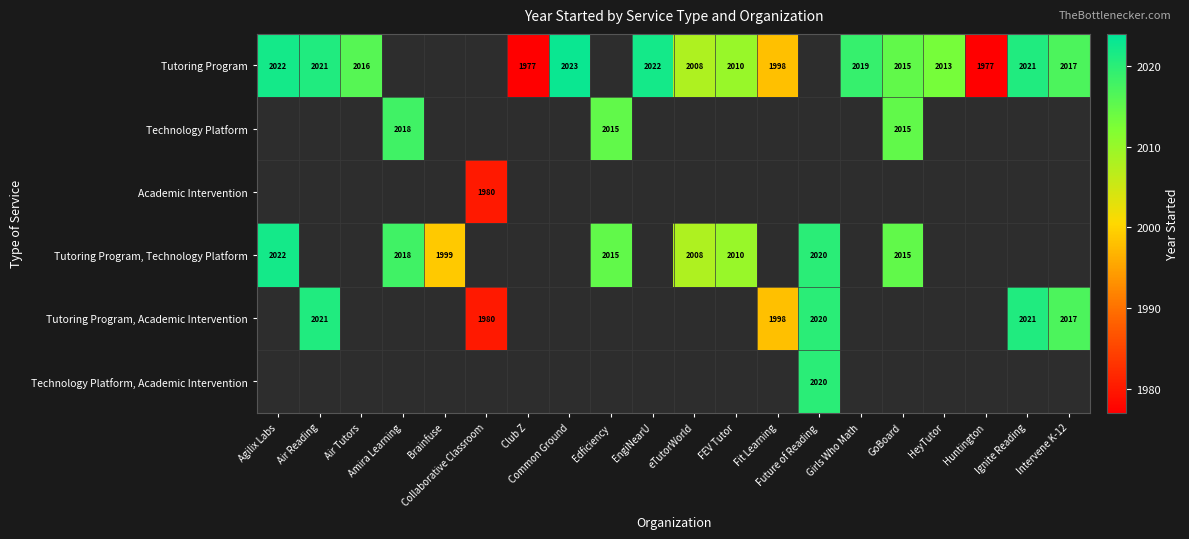

What is the maximum value shown in the chart?

2023.0